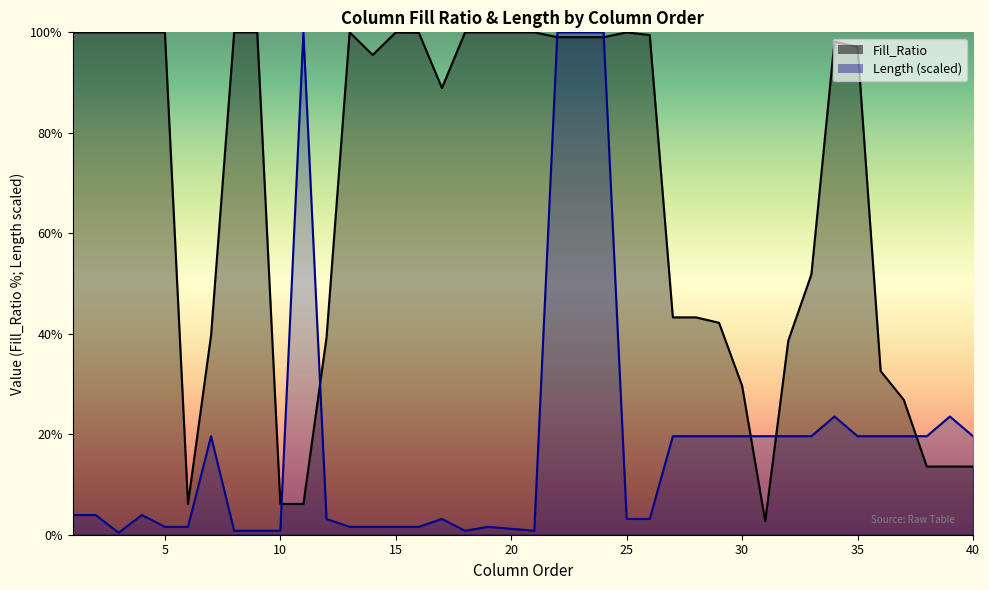

Where is Fill_Ratio nearest to the value 51?

33